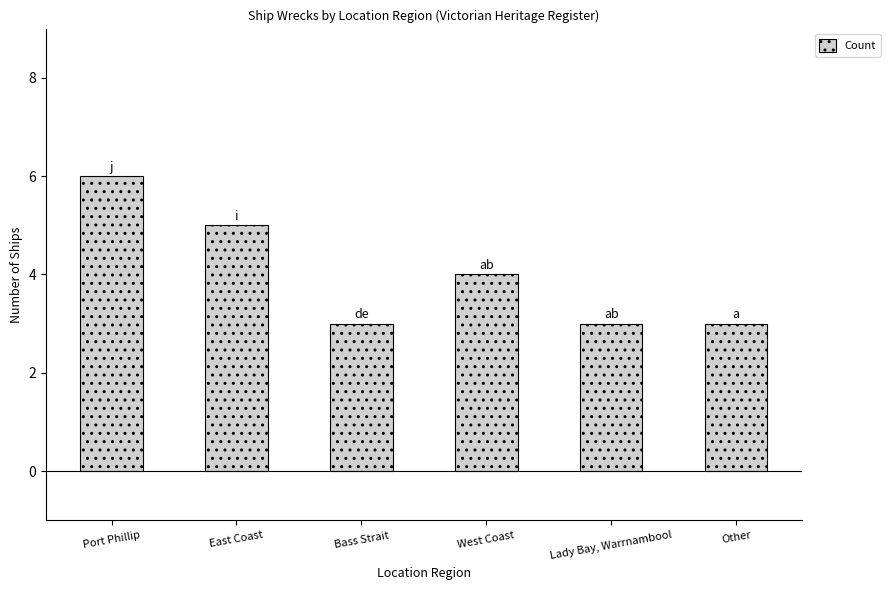

Reading left to right, what are all the values shown in this chart?

6	5	3	4	3	3